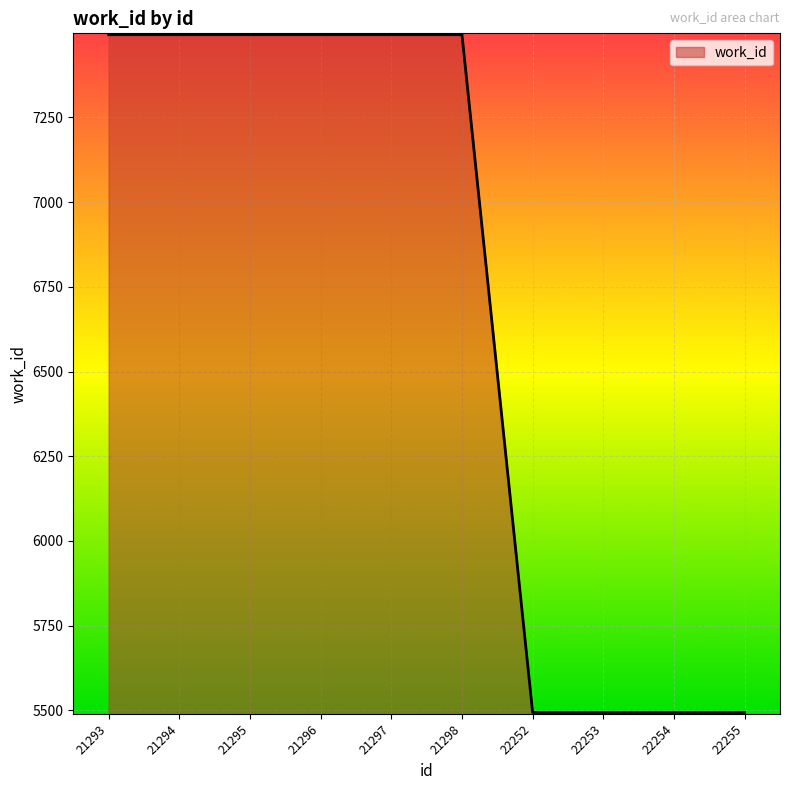

The value at 21294 is 4848. True or false?

False